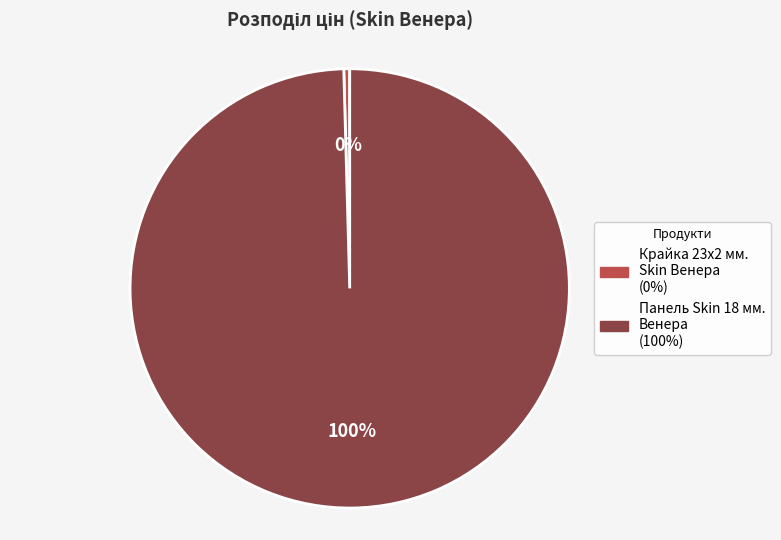

Which category has the smallest portion of the pie?

Крайка 23x2 мм. Skin Венера